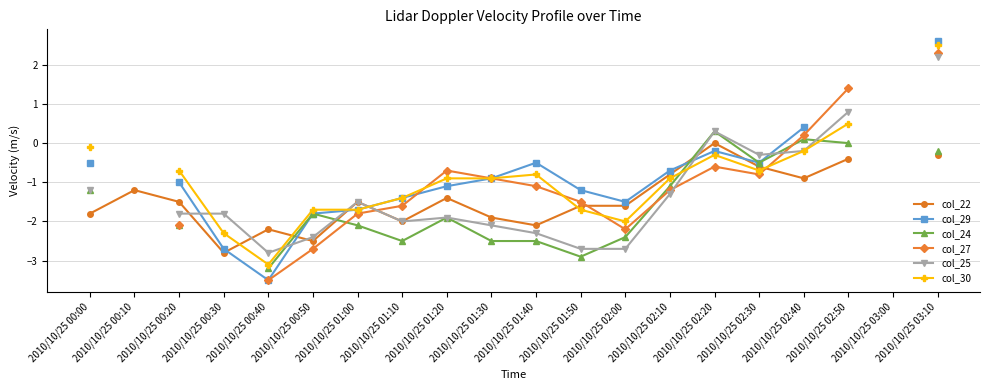

What are all the series names shown in the legend?

col_22, col_29, col_24, col_27, col_25, col_30